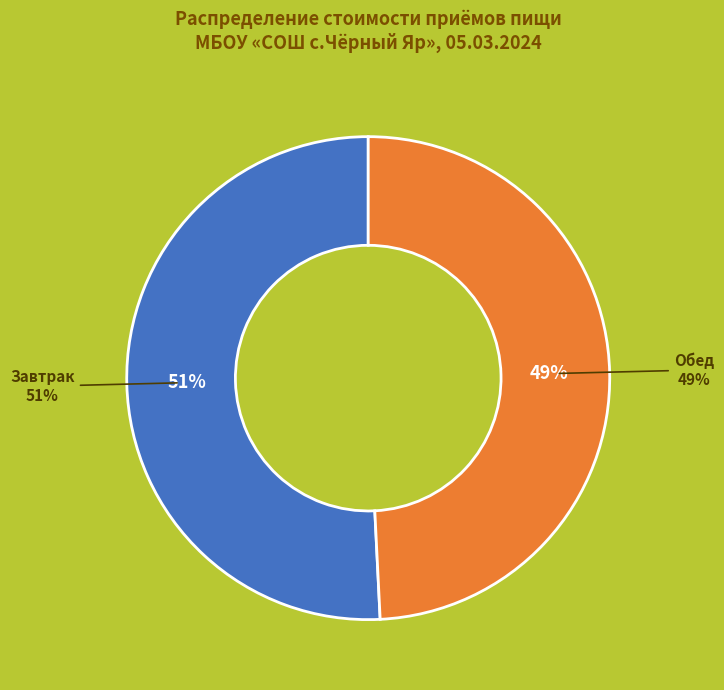

What is the smallest slice in the pie chart?

Обед